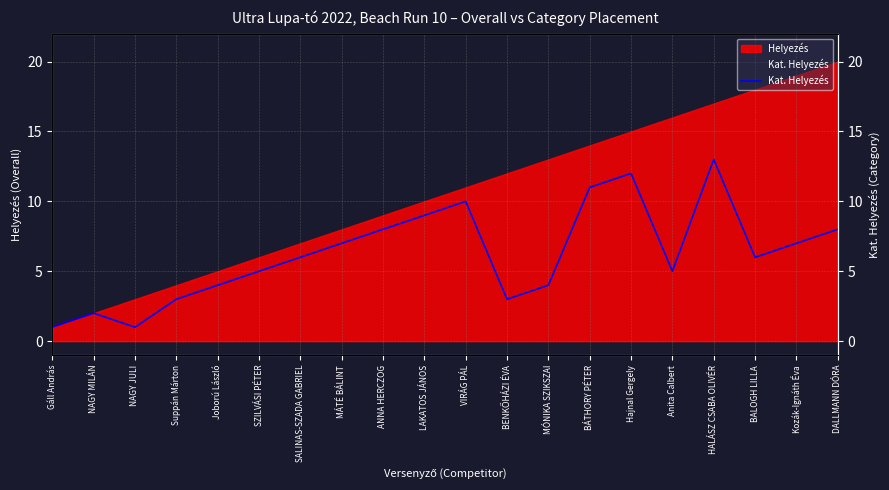

Reading right to left, transcribe all the data shown in this chart.

8	7	6	13	5	12	11	4	3	10	9	8	7	6	5	4	3	1	2	1